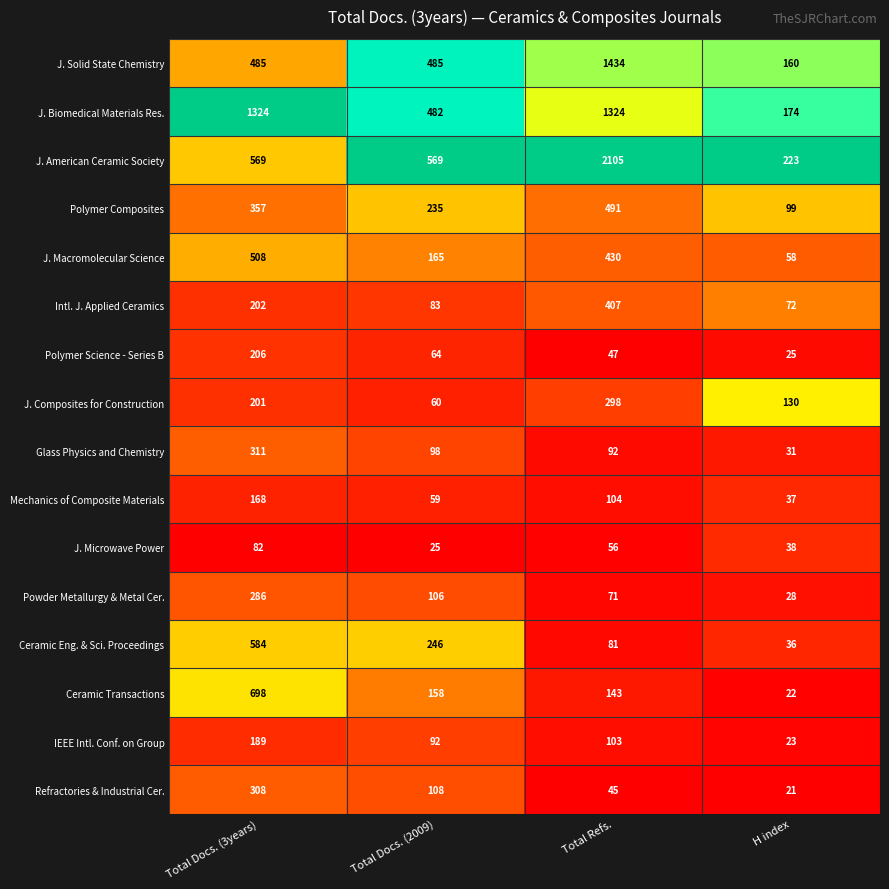

What is the difference between the second highest and second lowest values in the Powder Metallurgy & Metal Cer. series?

35